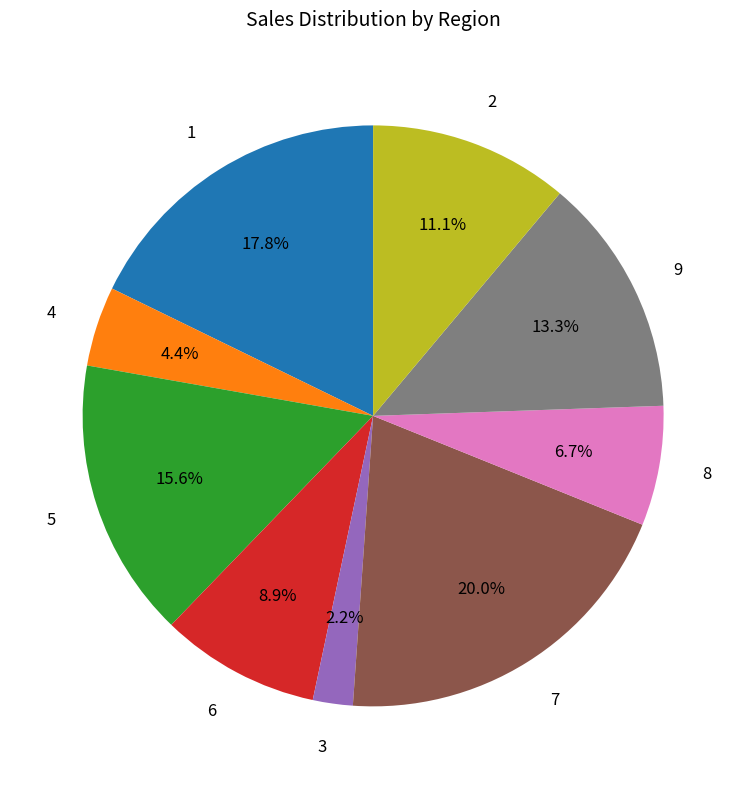

Which has a higher value, 9 or 4?

9